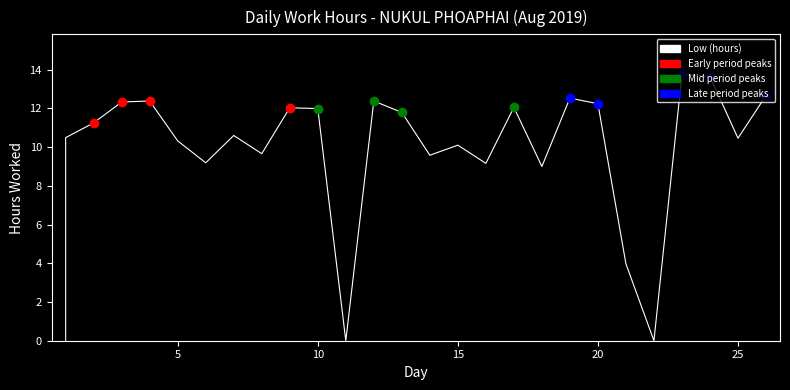

How many values exceed 10?

18